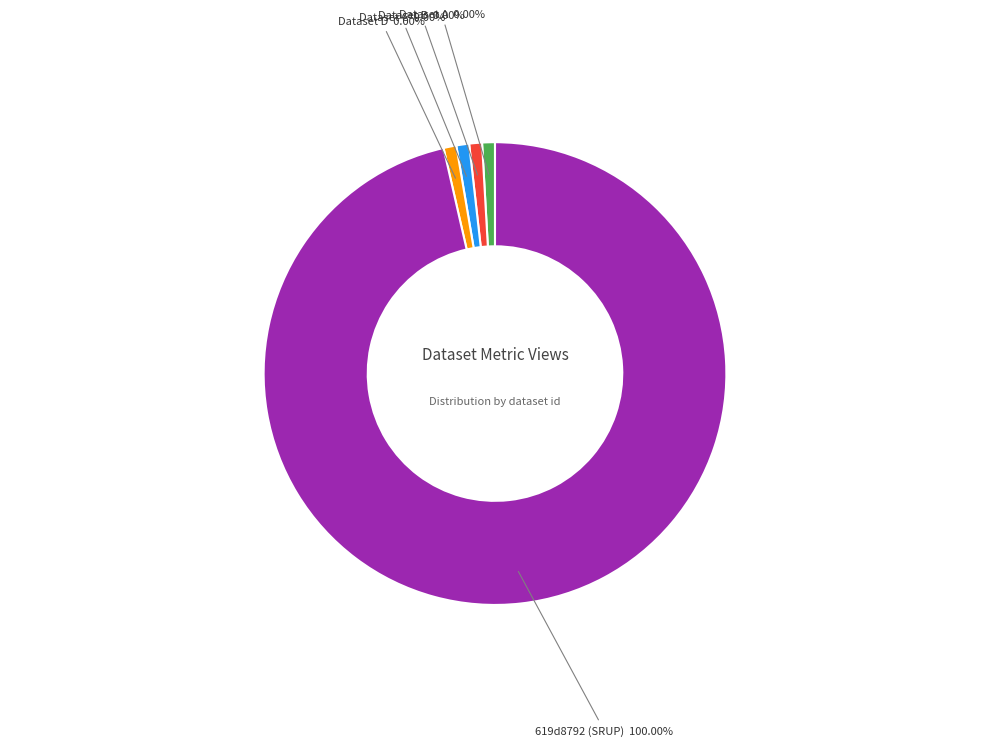

Is there any slice that represents more than half of the pie?

Yes